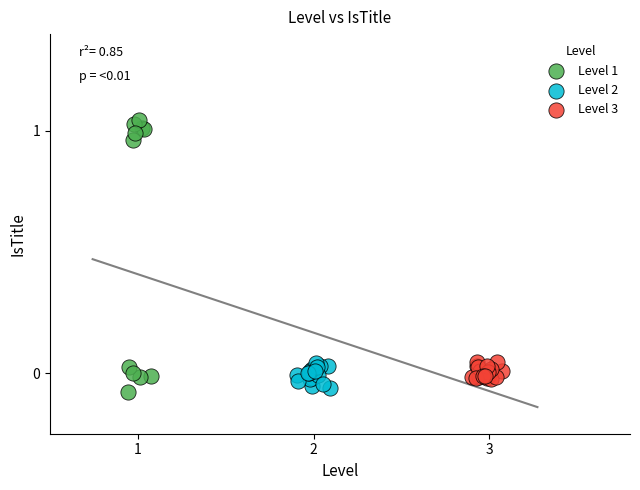

Which series reaches the minimum Y coordinate?

Level 1